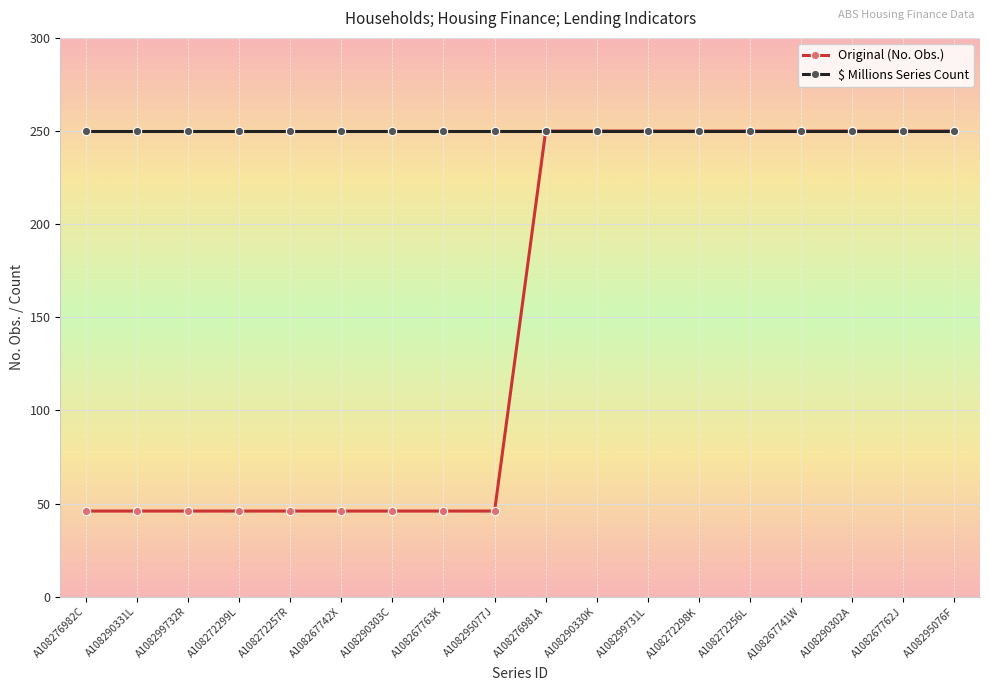

Is this an area chart (filled region under the line)?

No